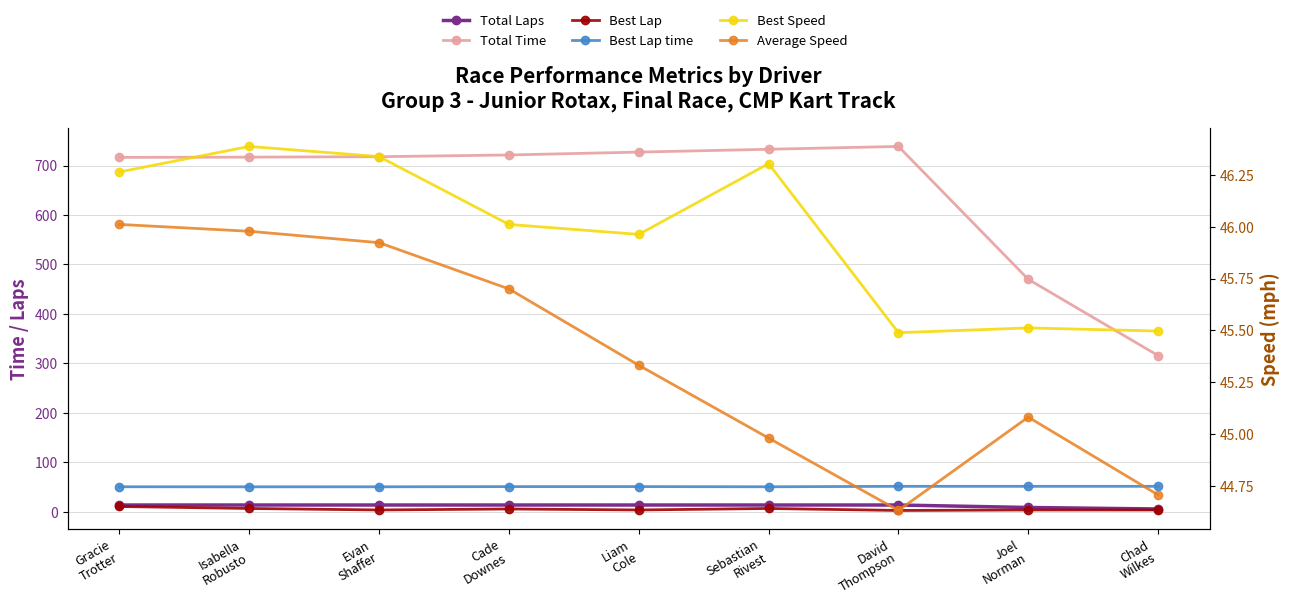

Where is Best Lap nearest to the value 7?

Isabella
Robusto